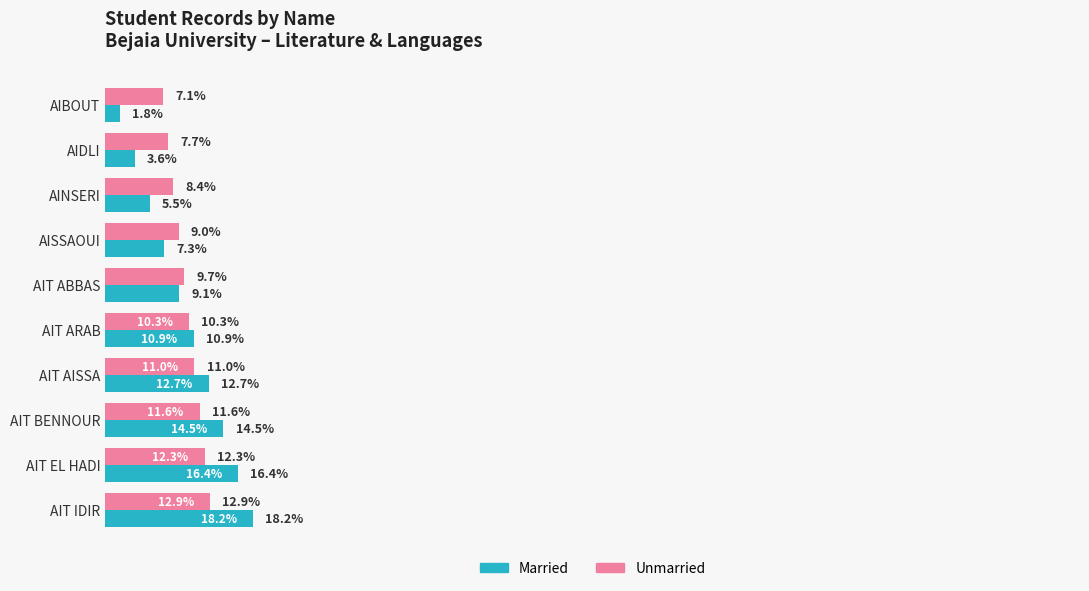

Which category has the highest value in the Married series?

AIT IDIR